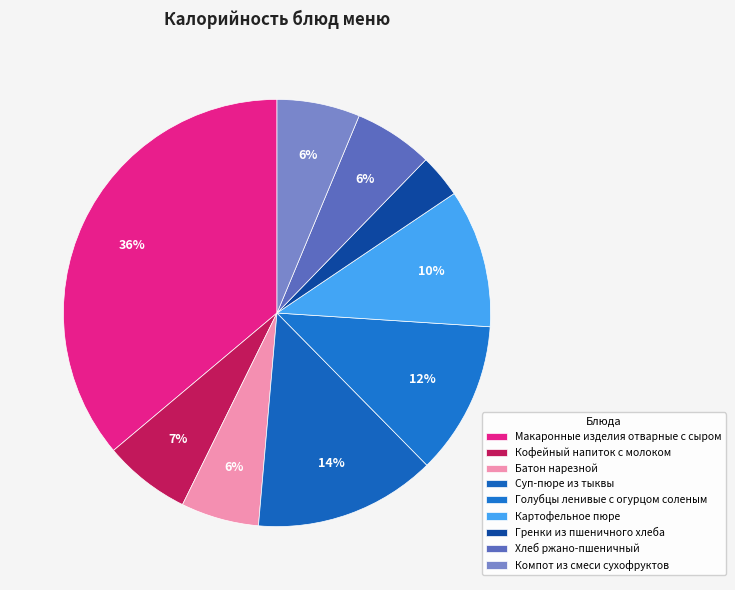

To the nearest percent, what percentage of the pie is Гренки из пшеничного хлеба?

3%